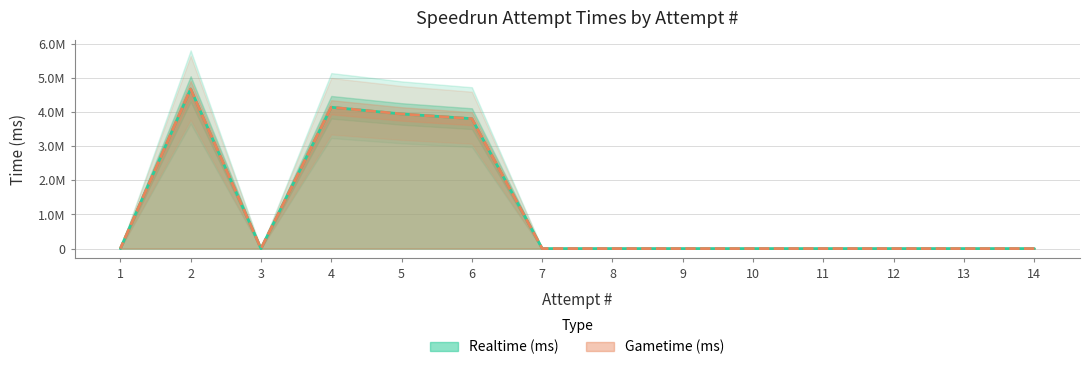

In Gametime (ms), how many points are lower than both neighbors (excluding endpoints)?

1